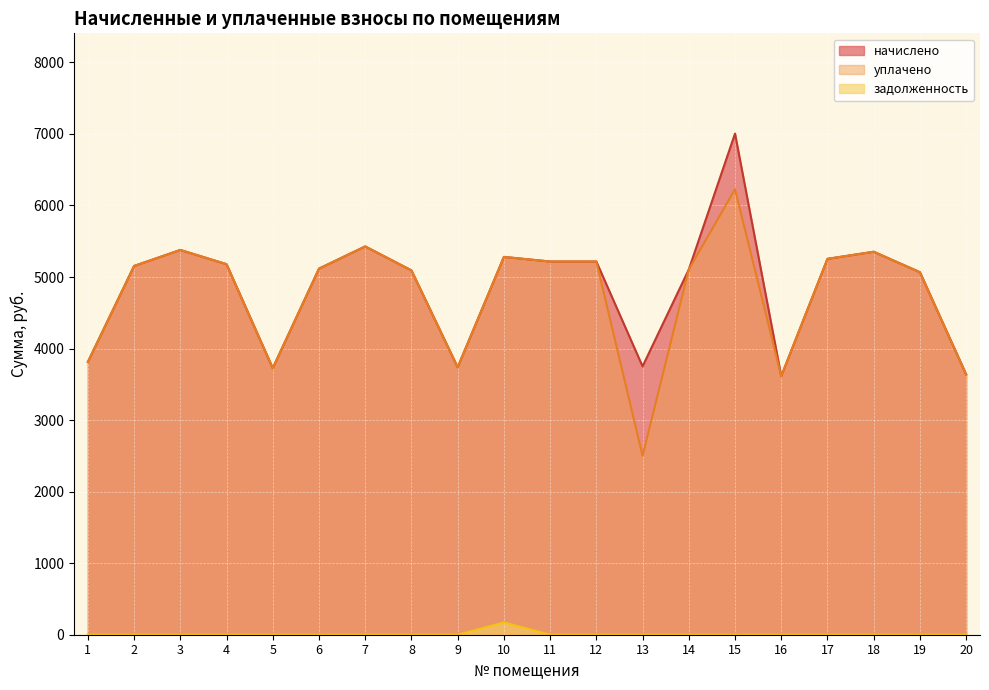

At which category does the chart reach its minimum across all series?

1